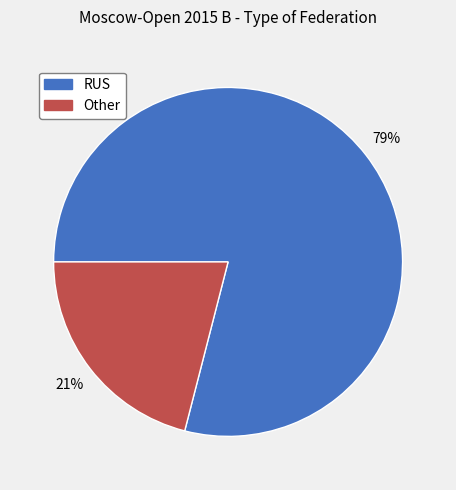

How many segments does this pie chart have?

2